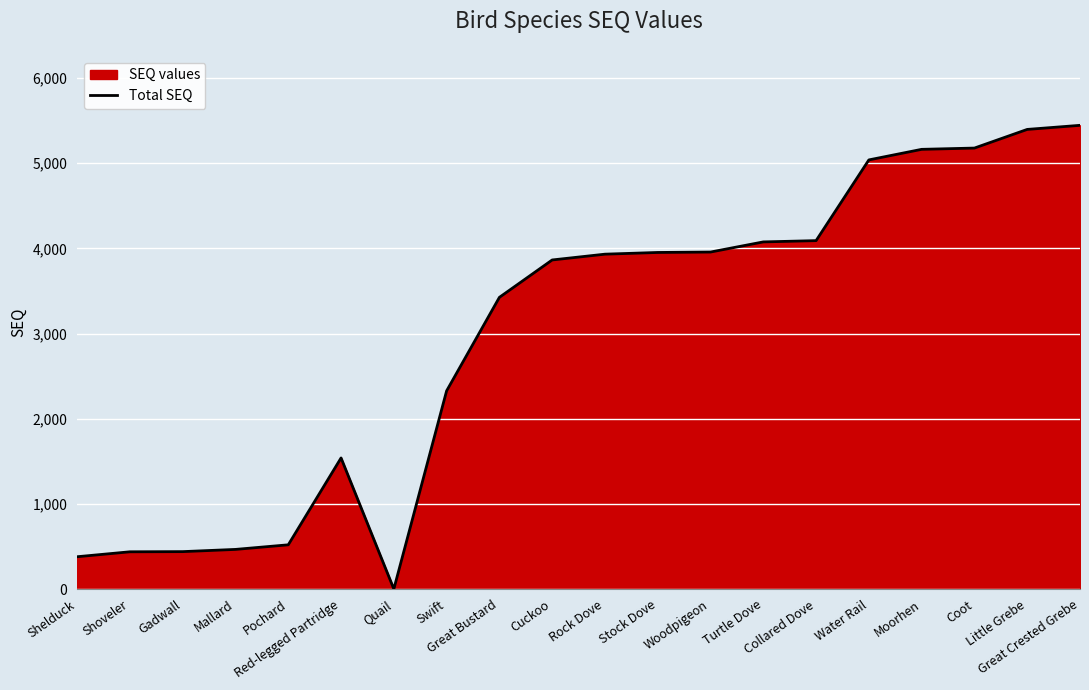

Is it true that the value at Cuckoo is 3864?

True